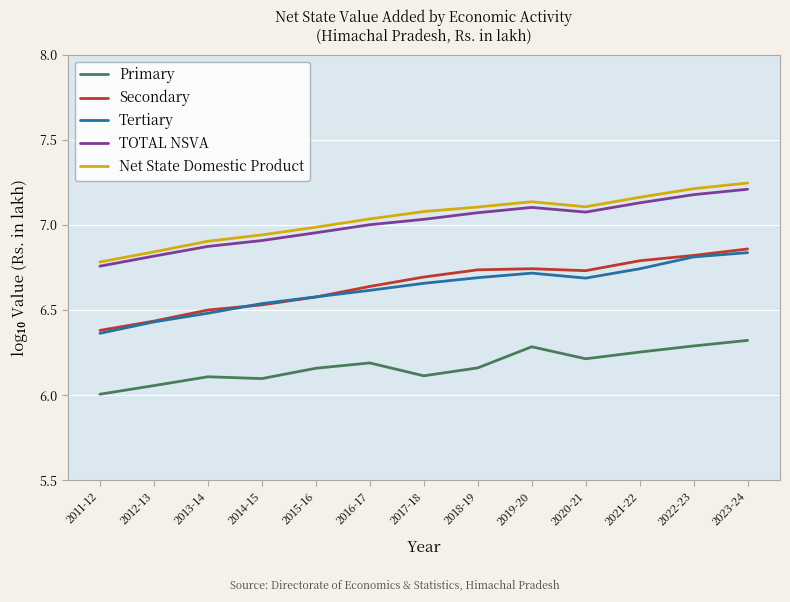

What is the difference between the highest and lowest values at 2013-14?

0.8